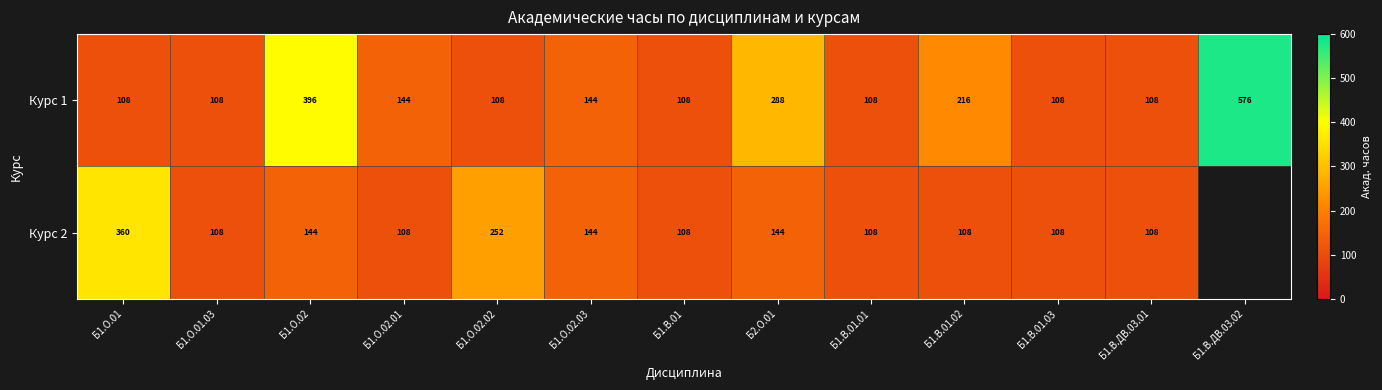

How many data points does each series have?

13